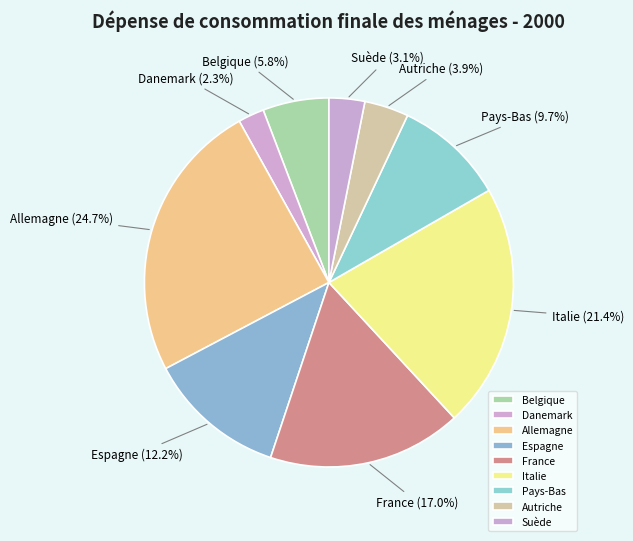

To the nearest percent, what is the average slice percentage?

11%